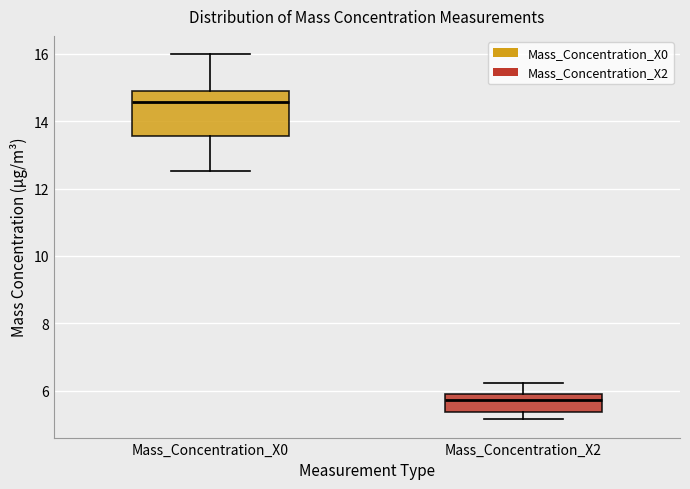

Which box has the lowest median line?

Mass_Concentration_X2